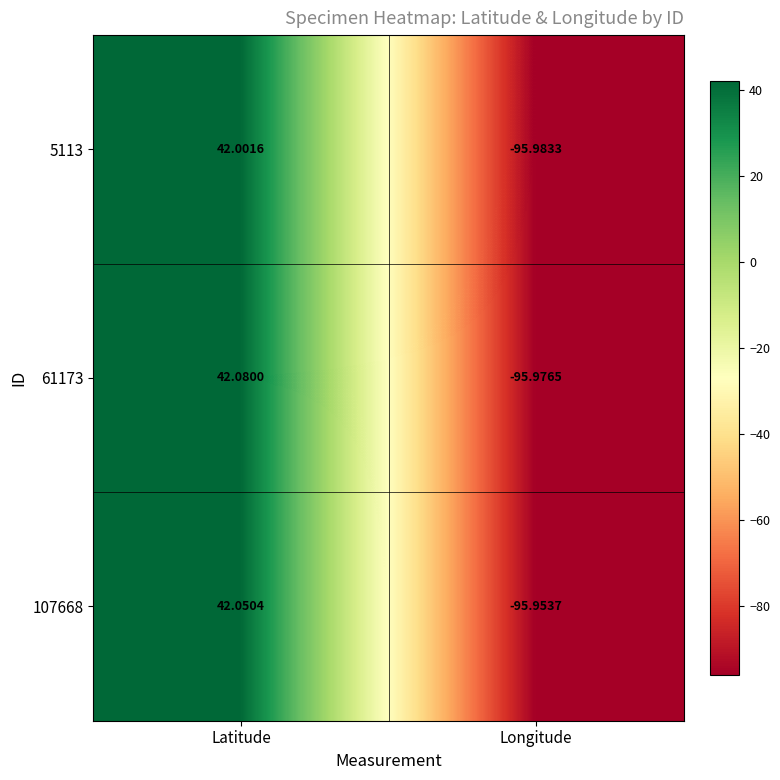

At which label does 61173 reach its minimum?

Longitude